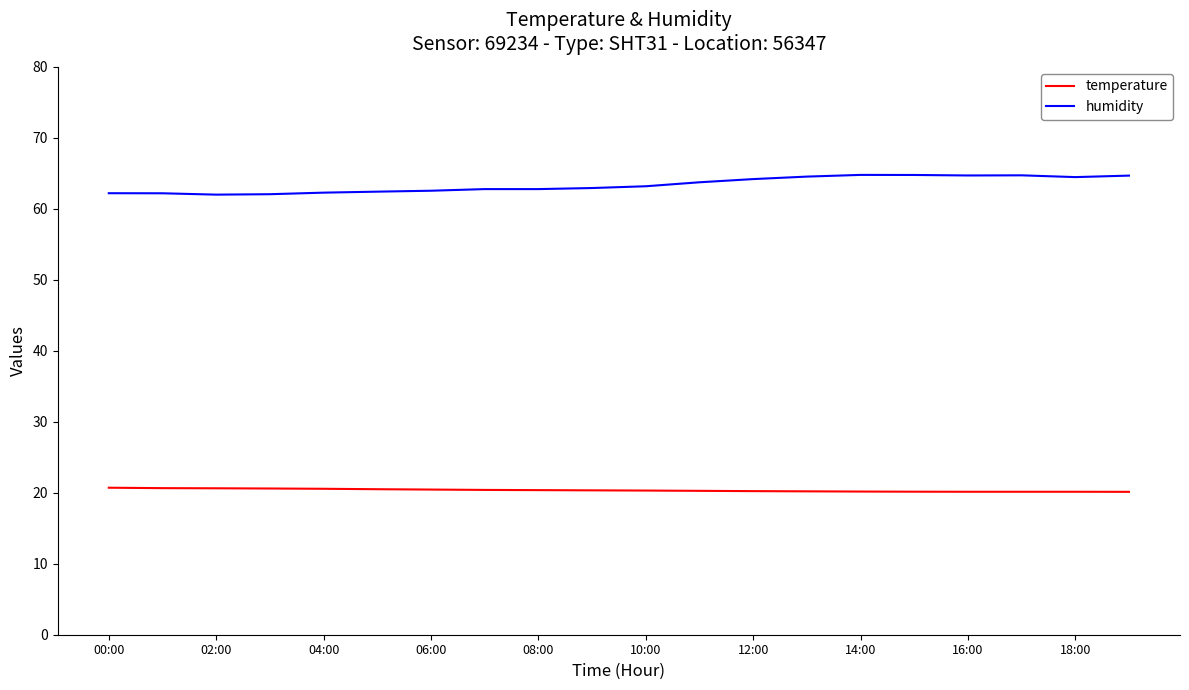

List the series in order of their overall mean, highest first.

humidity, temperature